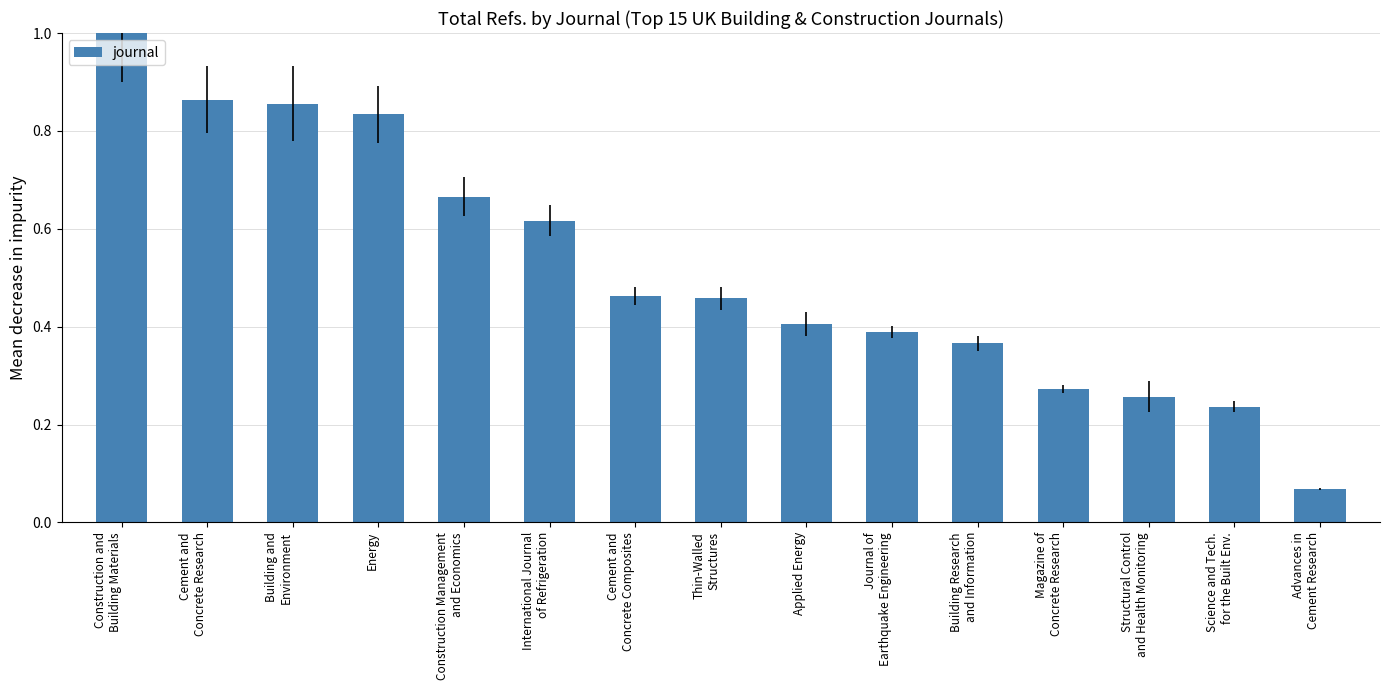

What is the greatest value displayed?

1.0